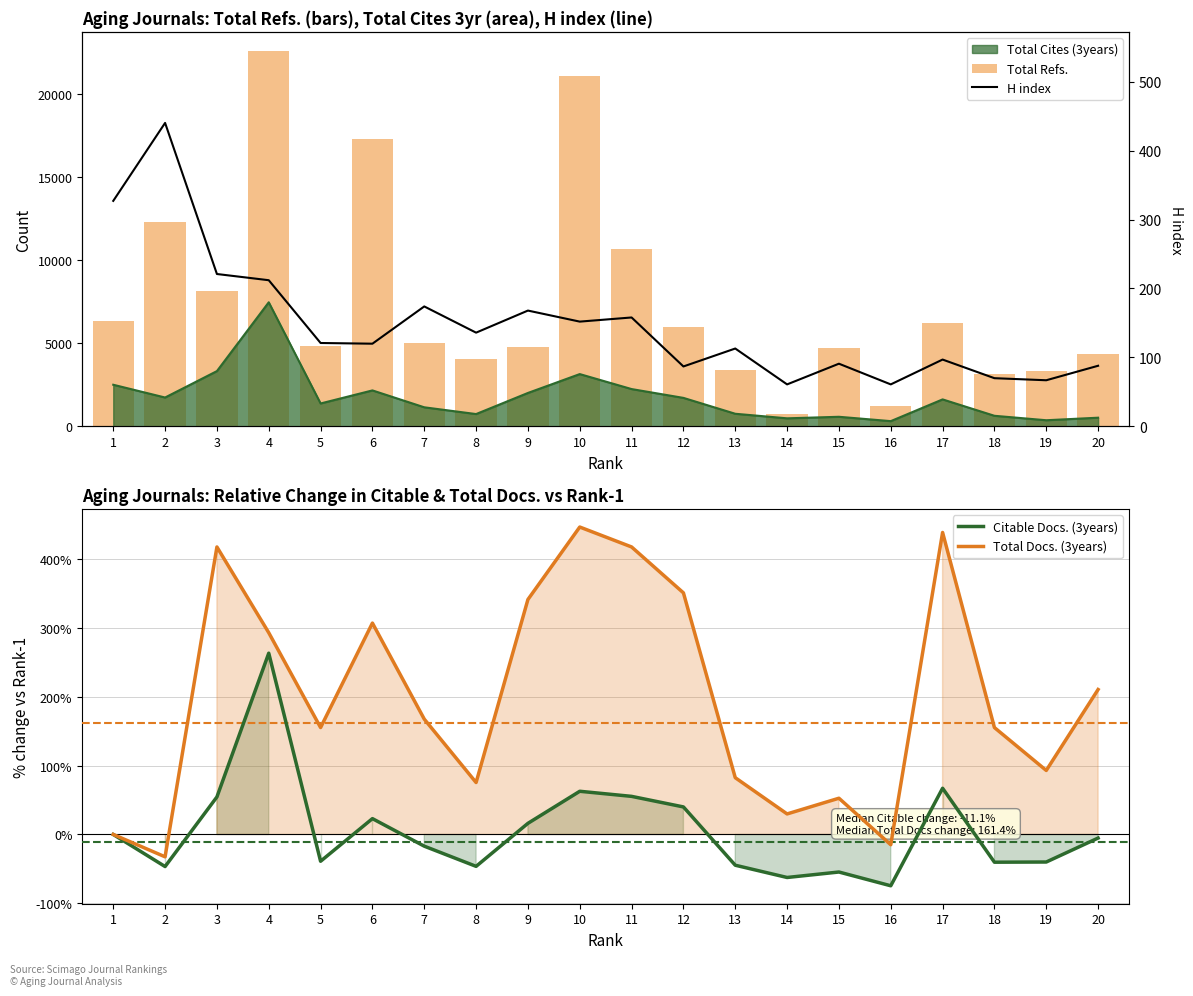

What is the total value across all series at 11?

11293.9